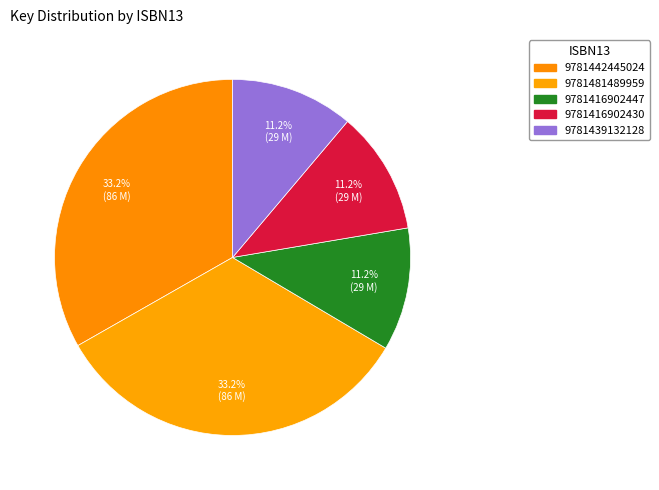

What percentage is the 9781442445024 slice, to the nearest percent?

33%